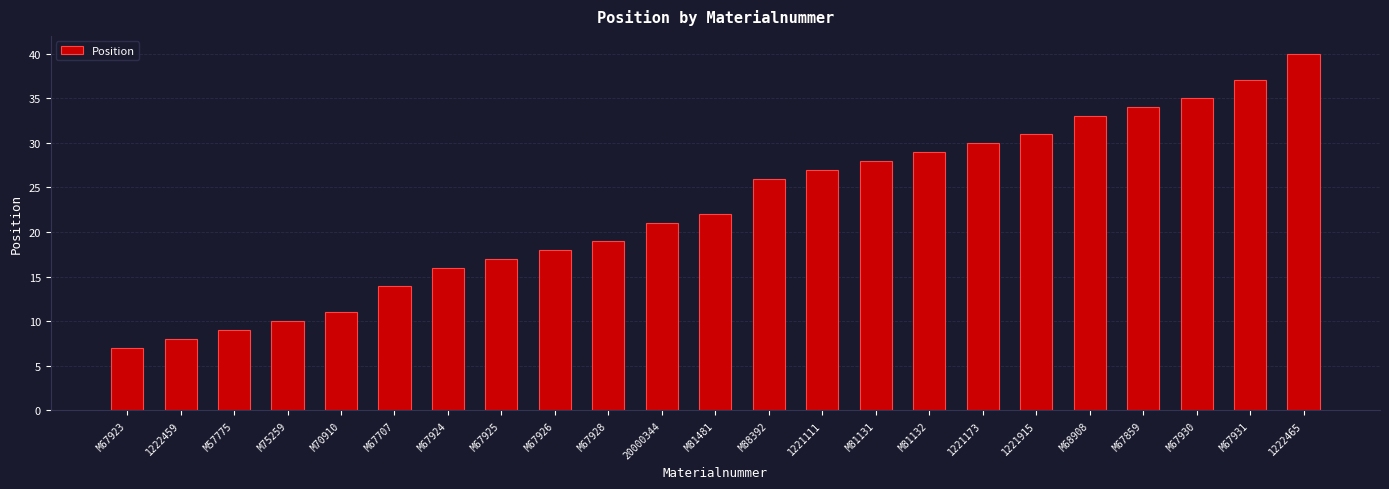

How many bars are there in total?

23